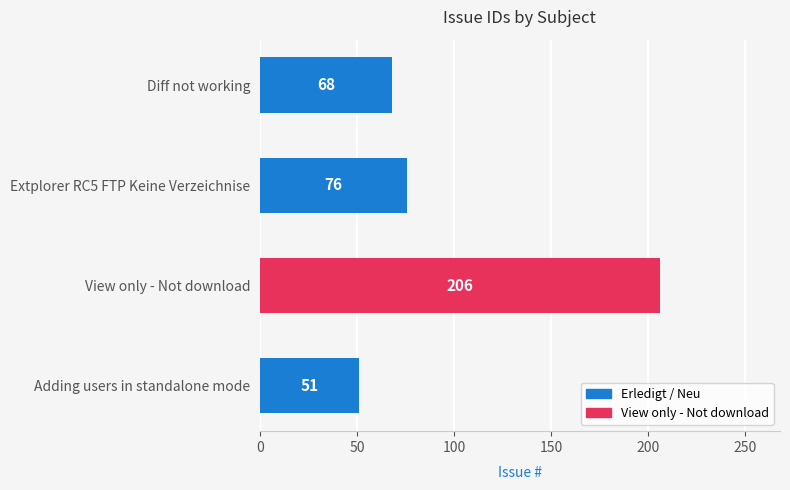

Reading bottom to top, transcribe all the data shown in this chart.

51	206	76	68